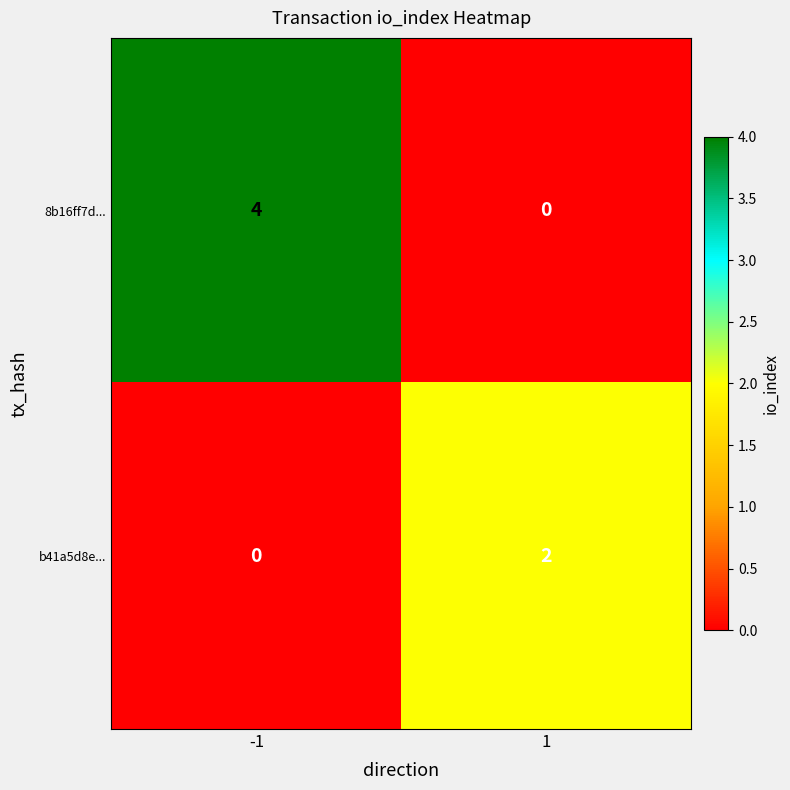

Which series changed the most between -1 and 1?

8b16ff7d...